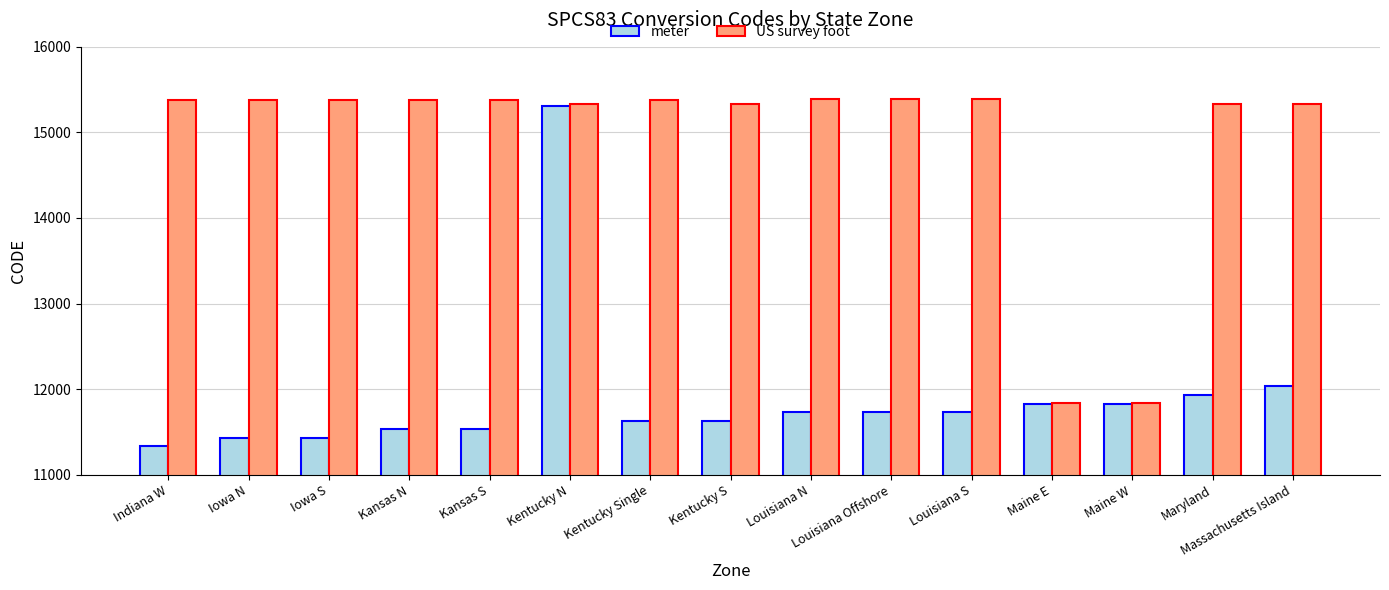

Is it true that meter equals 18369 at Maine W?

False